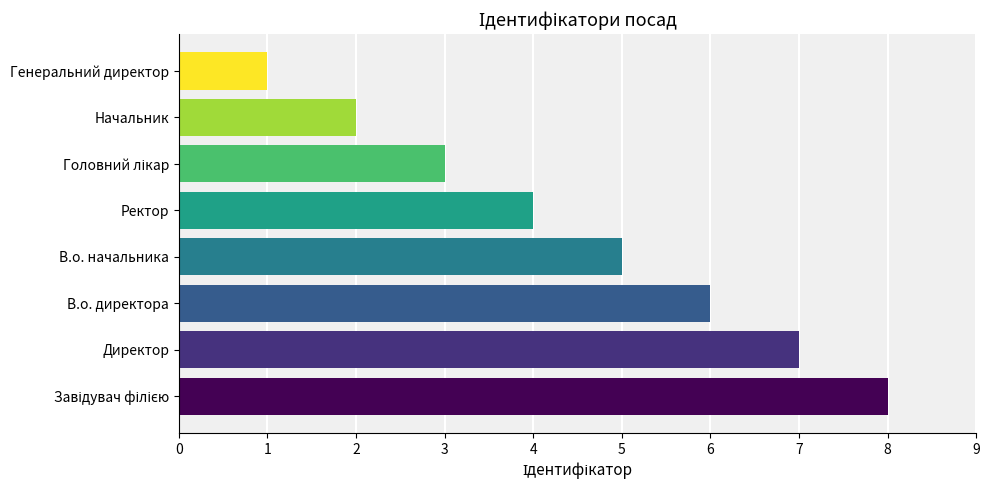

Reading bottom to top, extract all data points from this chart.

8	7	6	5	4	3	2	1